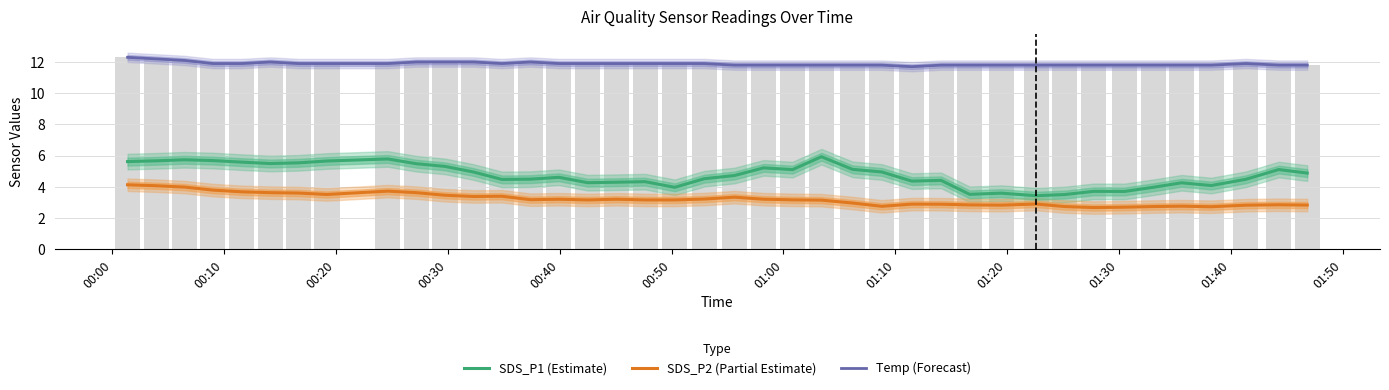

At how many categories does at least one series exceed 3?

40